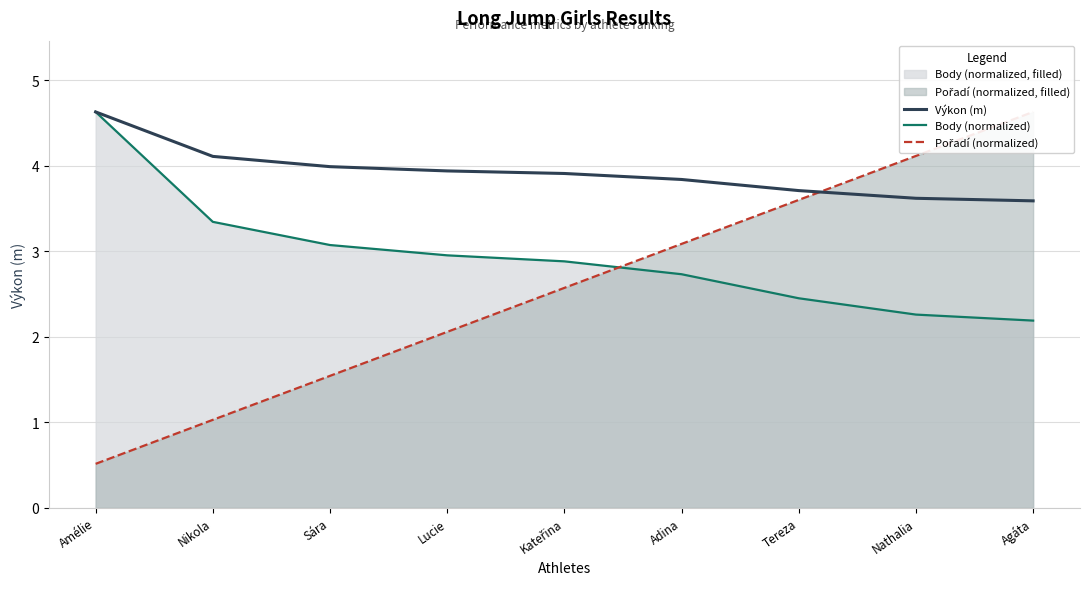

What is the lowest value of the Výkon (m) series?

3.6